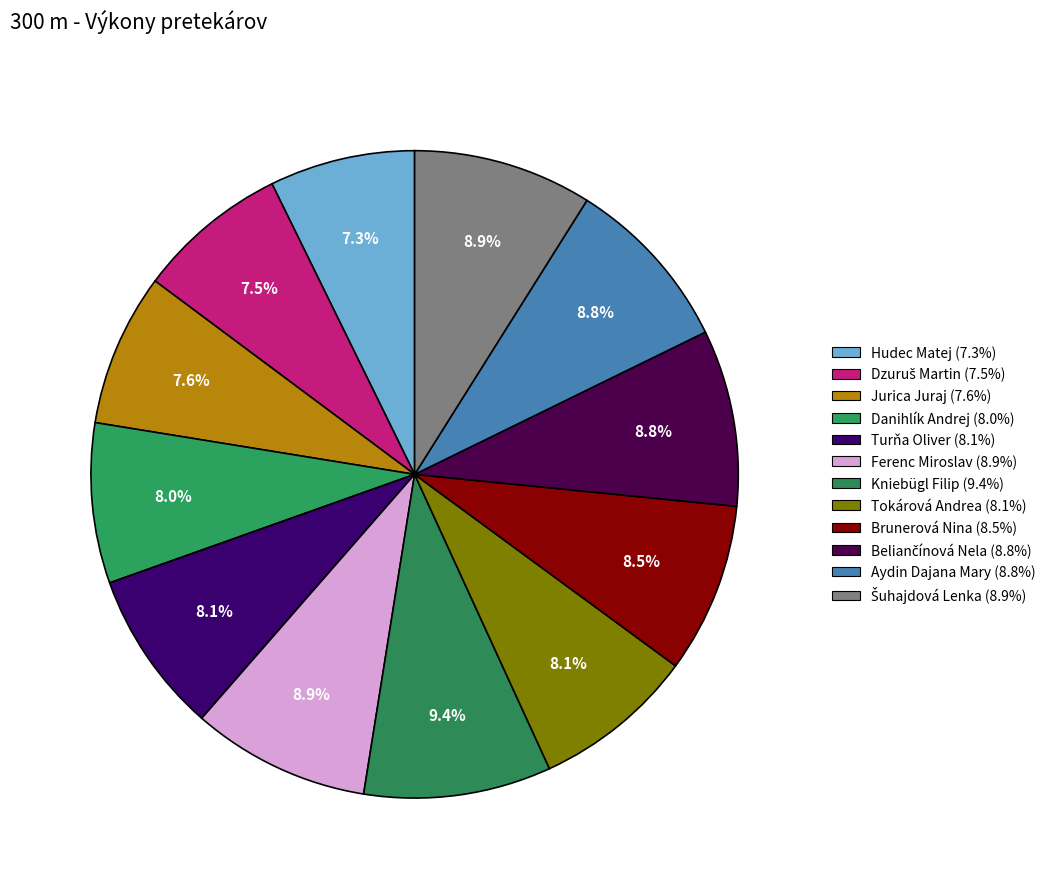

Which category has the smallest portion of the pie?

Hudec Matej